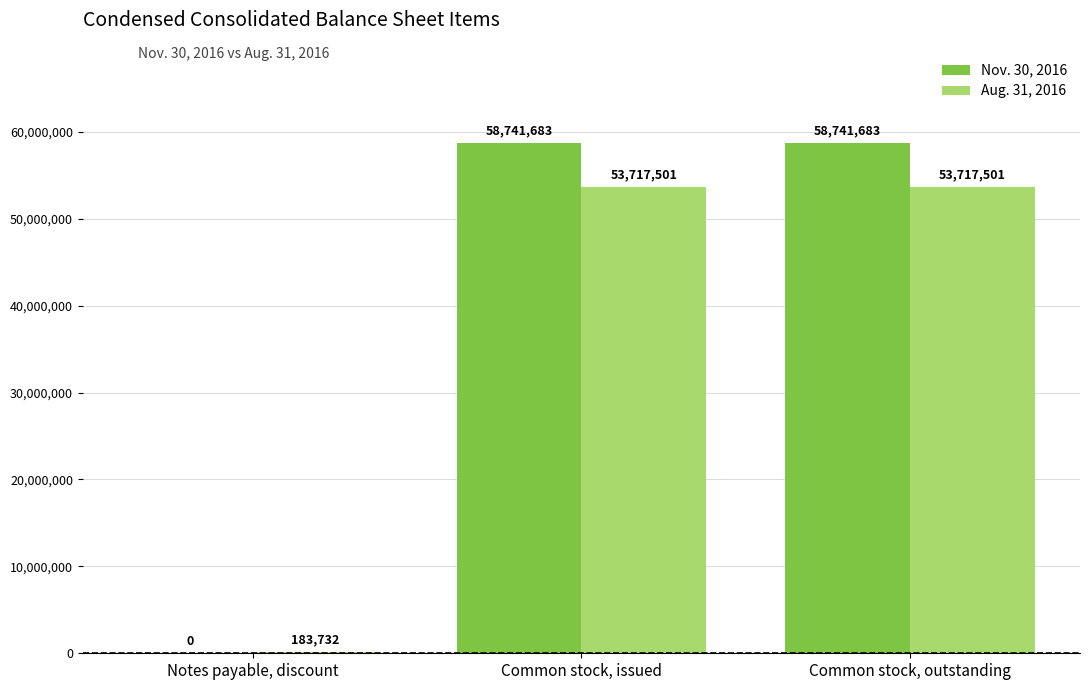

What is the approximate value of Nov. 30, 2016 at Common stock, issued?

58741683